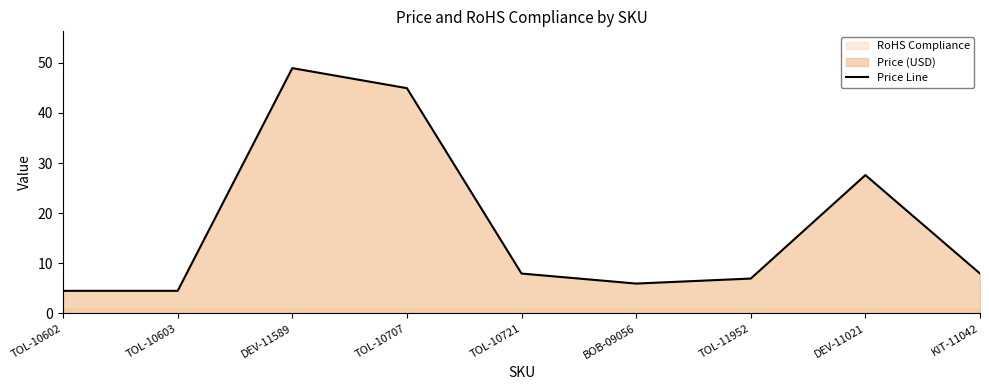

Reading left to right, what are all the values shown in this chart?

4.5	4.5	49.0	45.0	8.0	6.0	7.0	27.6	8.0